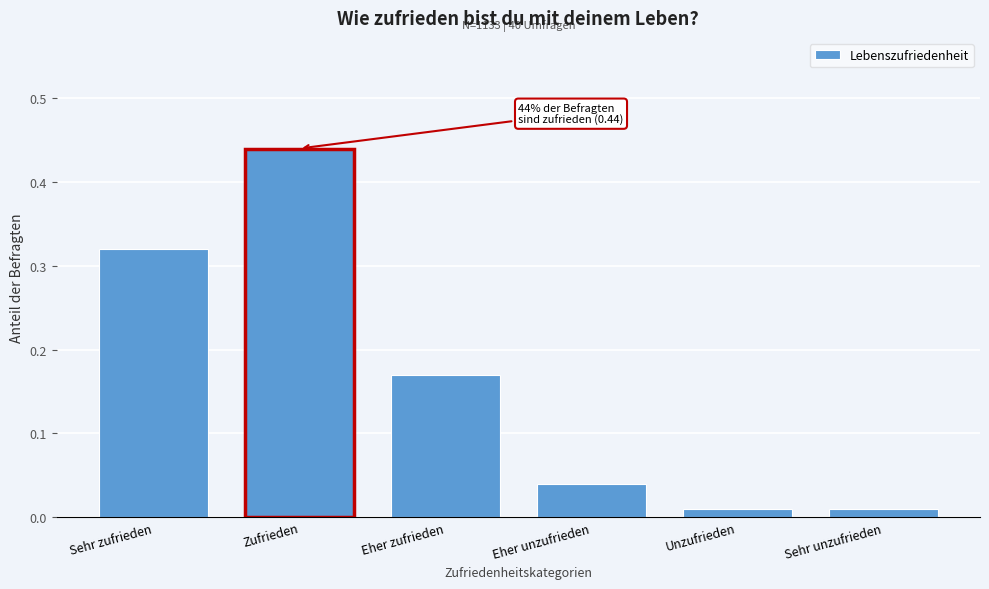

The value at Eher unzufrieden is 0.1. True or false?

False